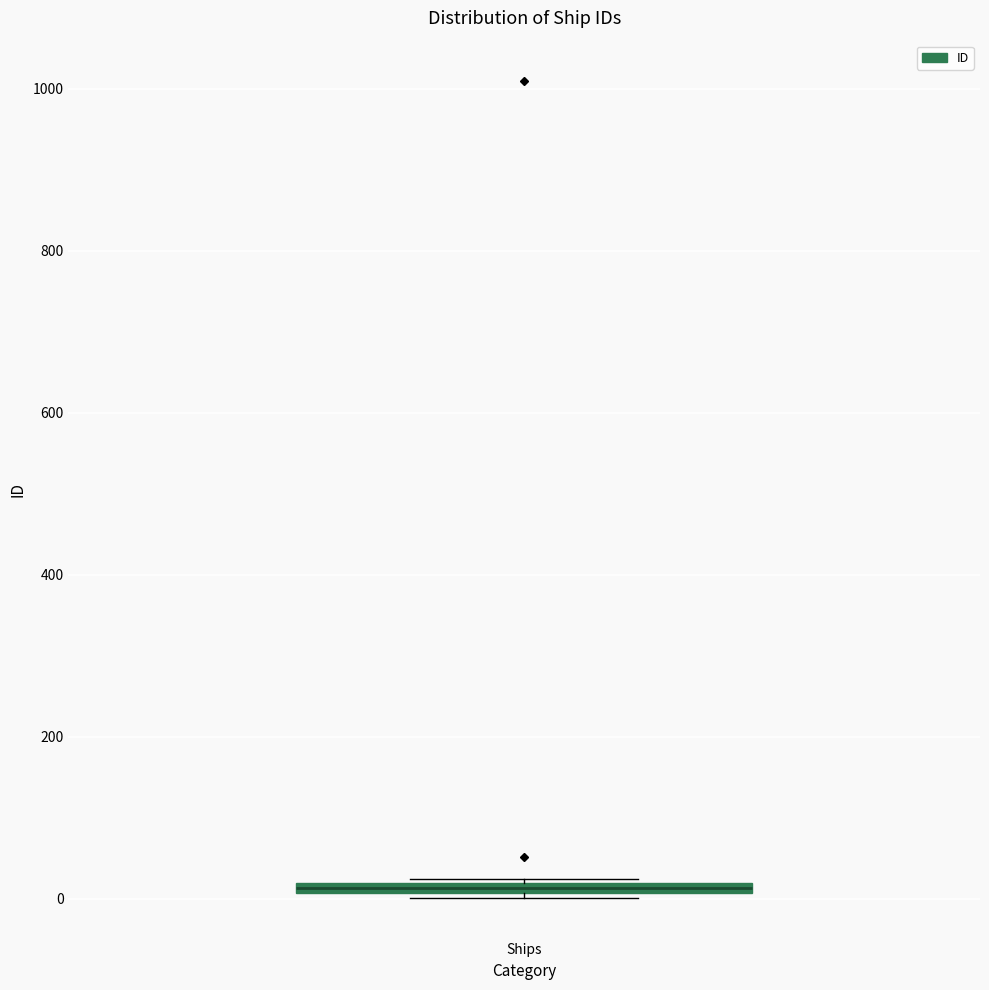

Where is the upper edge of the box for Ships on the y-axis? The values are not printed on the chart, so give them approximately, as read against the axis.

20